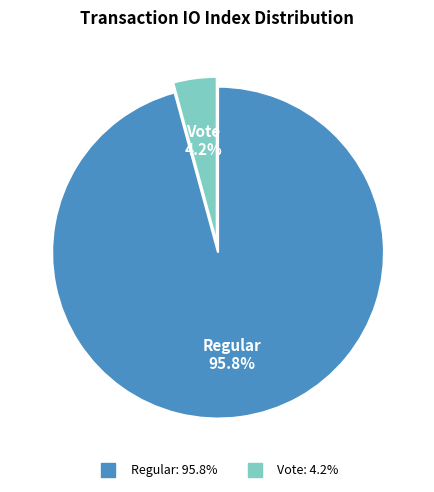

Between Regular and Vote, which is larger?

Regular